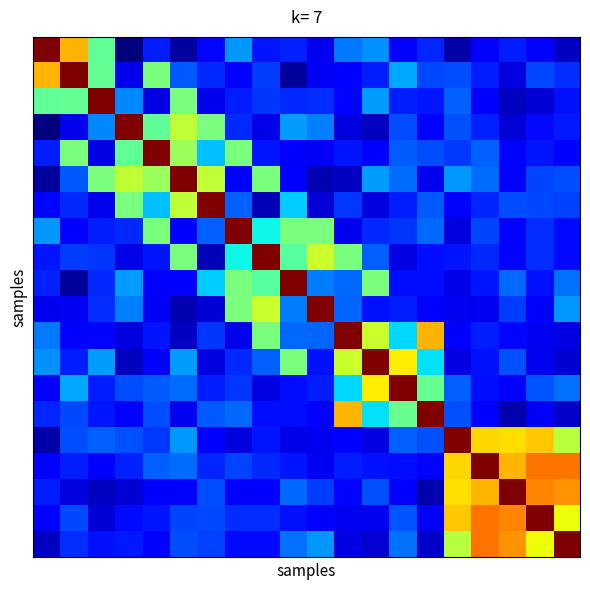

At how many categories does at least one series exceed 0?

20